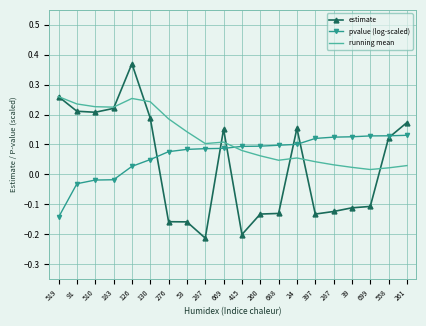

What is the difference between the running mean values at 415 and 261?

0.1